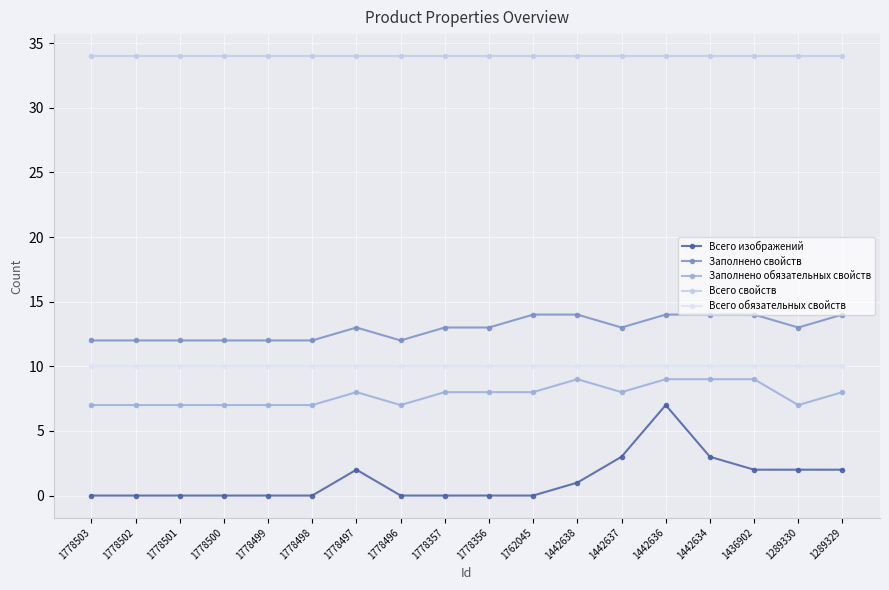

How many lines are shown in the chart?

5